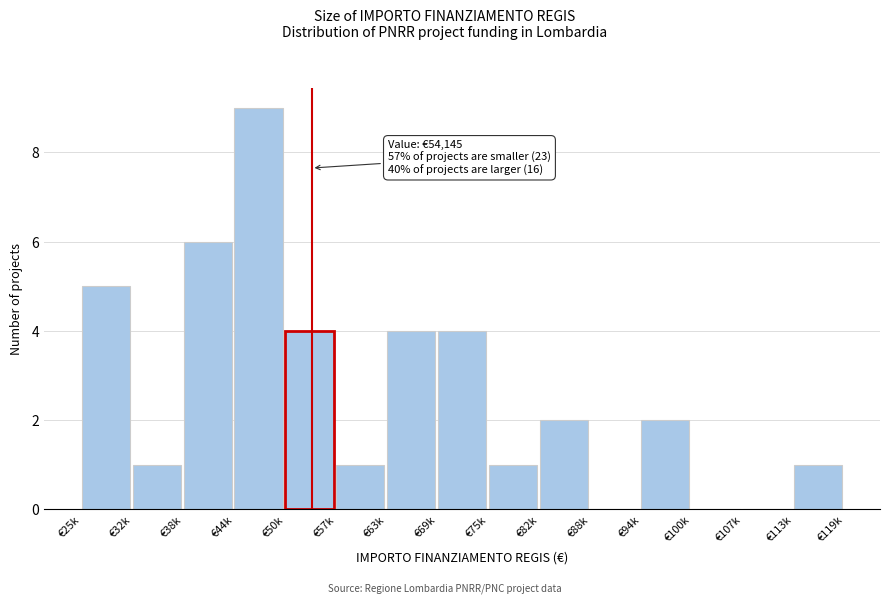

Reading left to right, extract all data points from this chart.

€25k=5	€32k=1	€38k=6	€44k=9	€50k=4	€57k=1	€63k=4	€69k=4	€75k=1	€82k=2	€88k=0	€94k=2	€100k=0	€107k=0	€113k=1